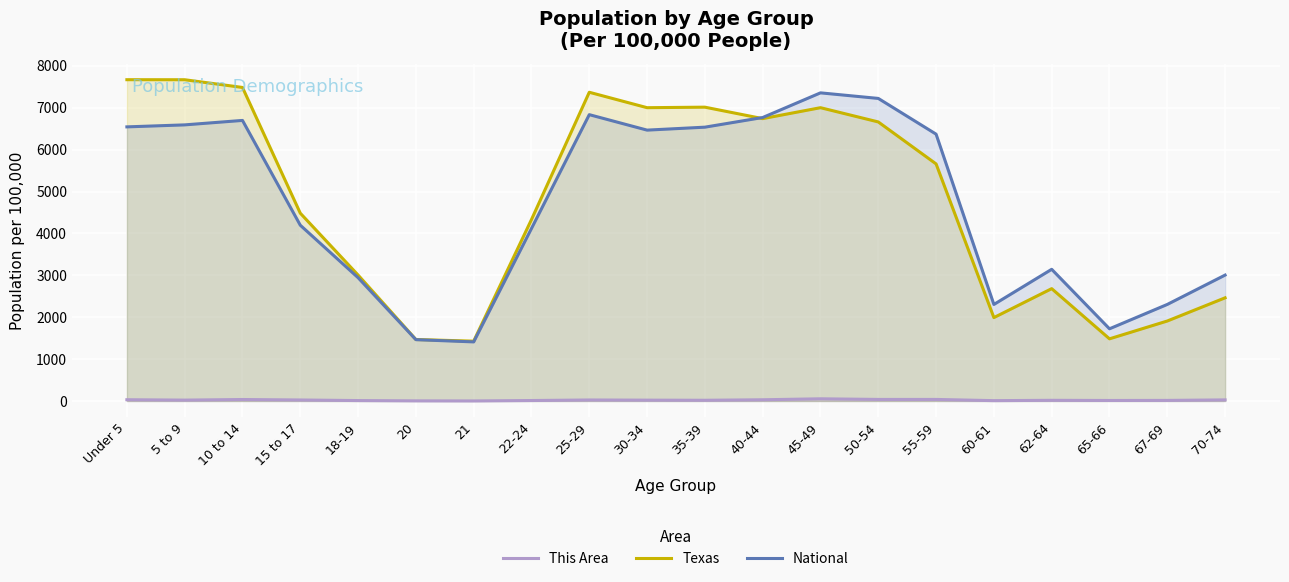

What is the value of the National point at the 17th from the left?

3143.1